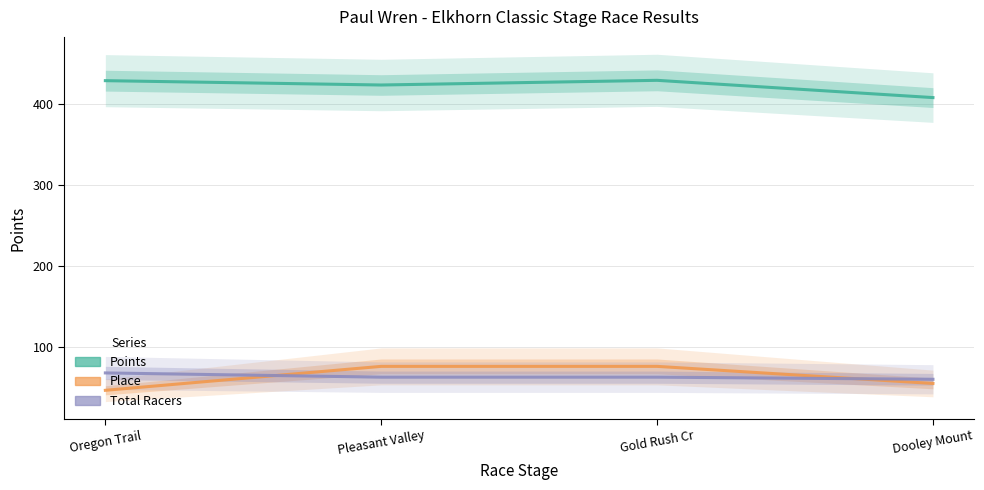

True or false: Total Racers and Place cross at least once.

True